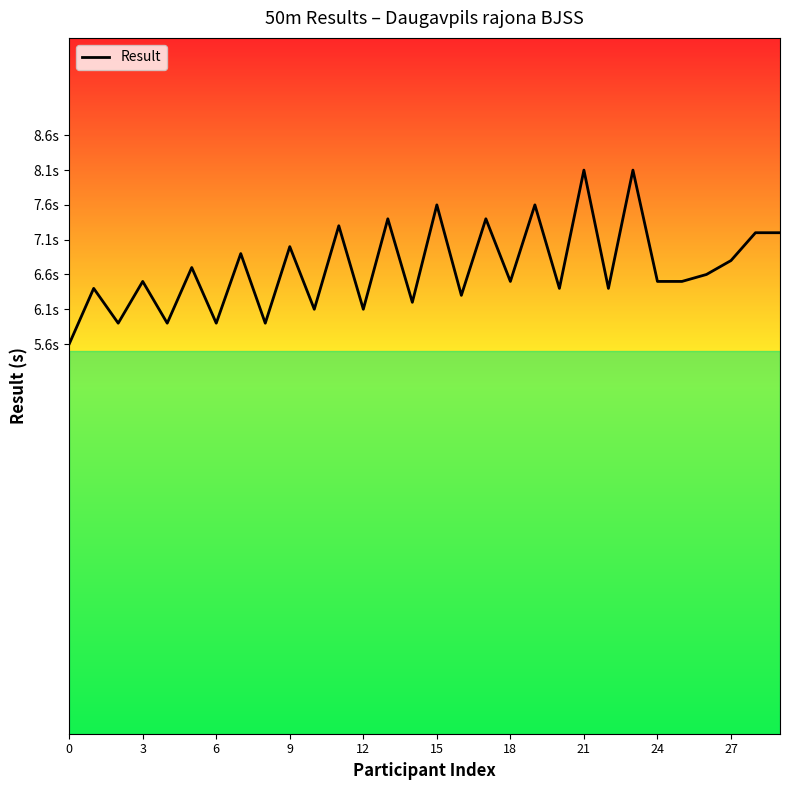

At which label does the data first exceed 6?

3